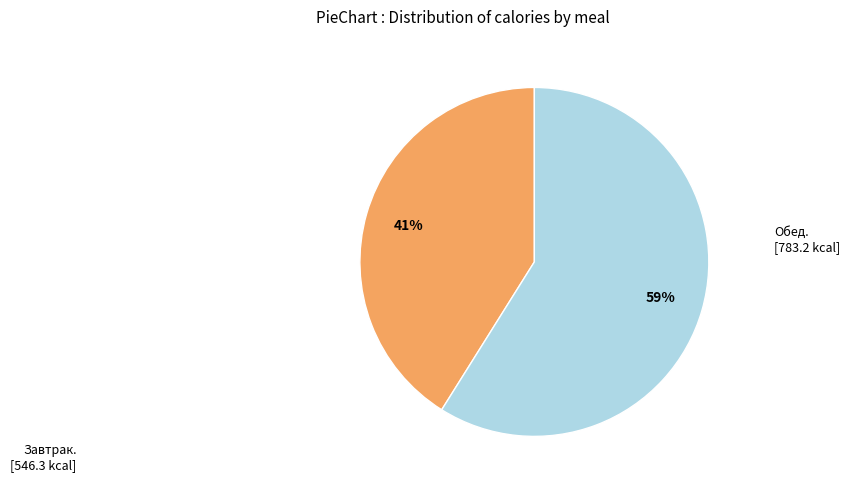

To the nearest percent, what is the difference between the largest and smallest slice percentages?

18%